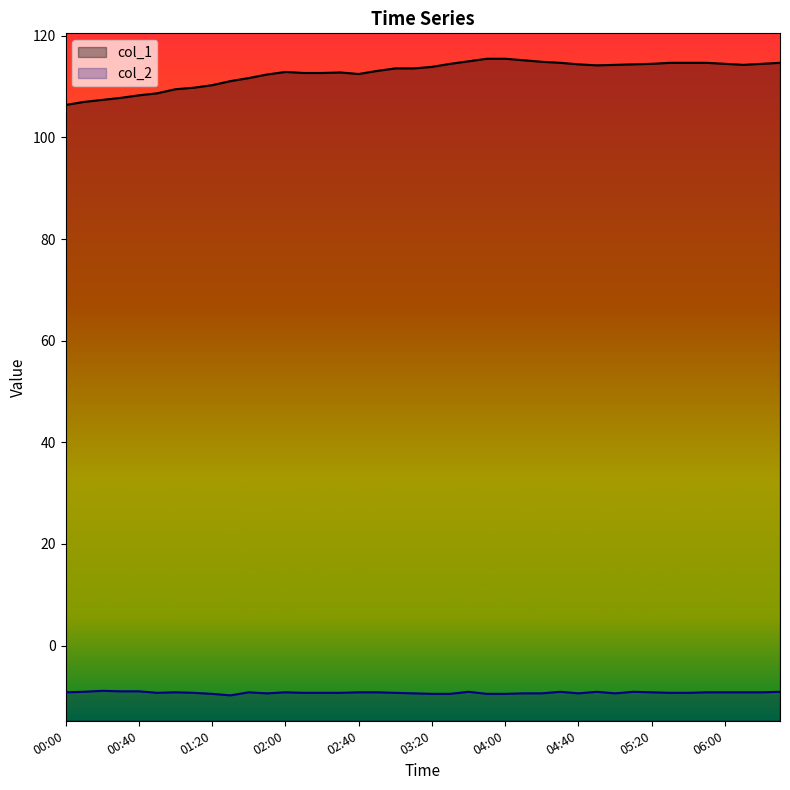

How many lines are shown in the chart?

2